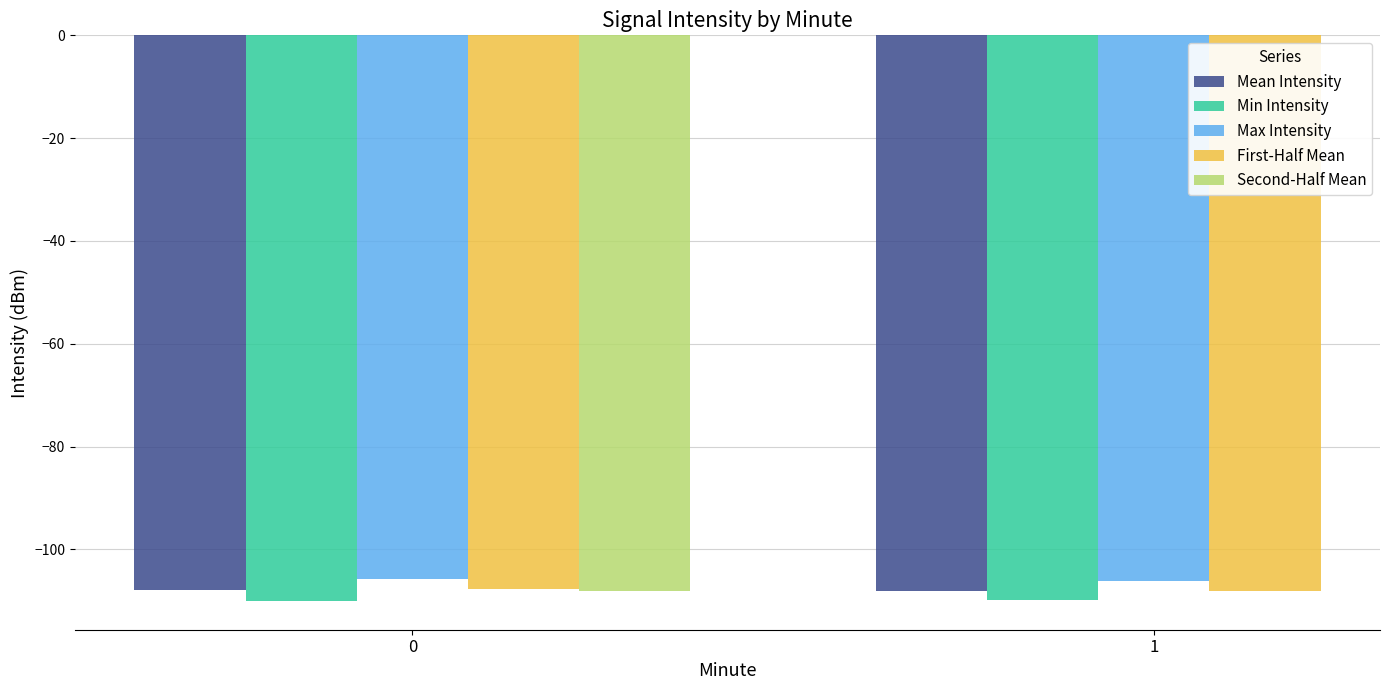

Is the value of Second-Half Mean at 1 greater than the value of Mean Intensity at 1?

No